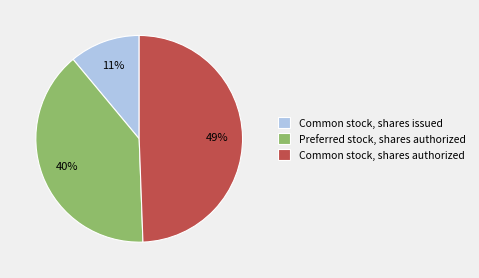

True or false: Common stock, shares issued accounts for 4% of the total.

False